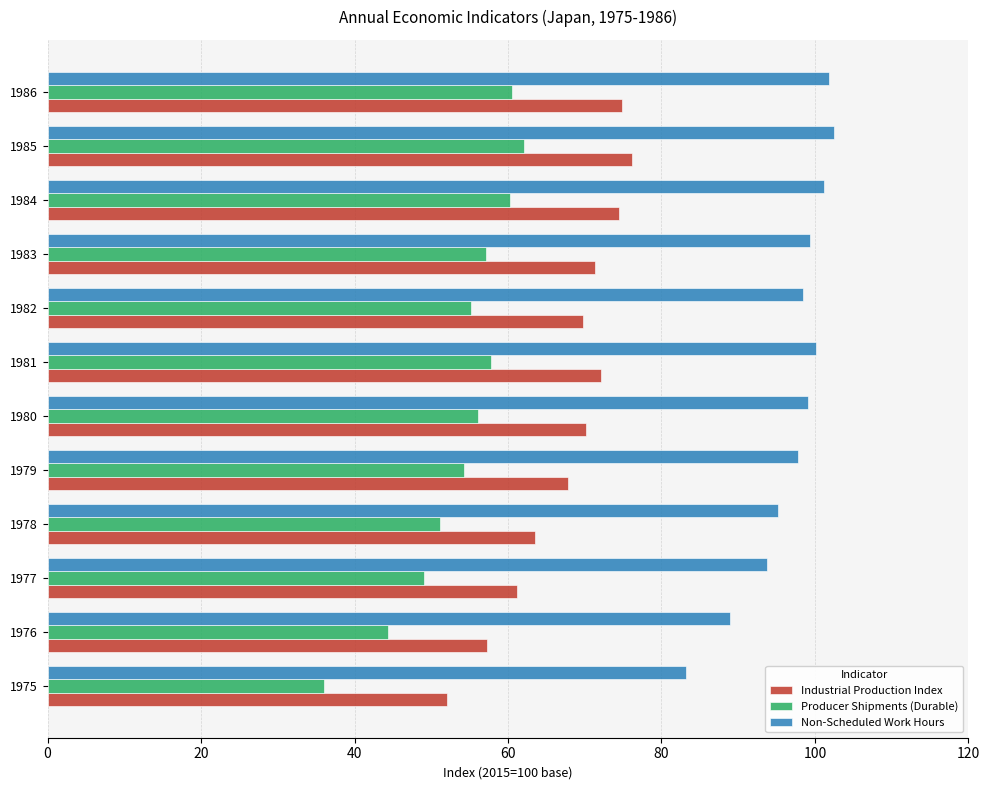

The Industrial Production Index series shows 69.8 at 1982. True or false?

True